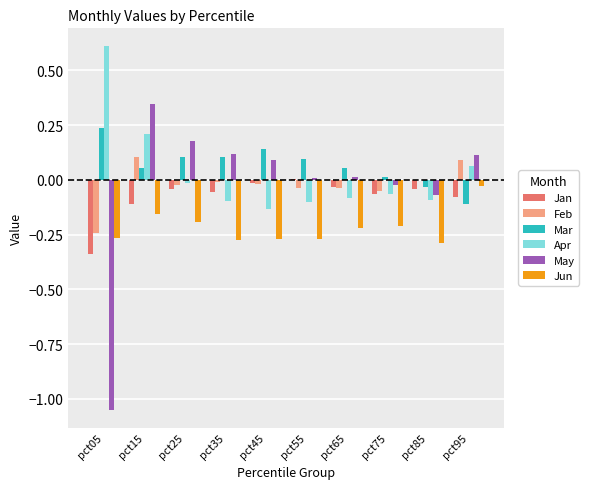

What is the total value across all series at pct75?

-0.4